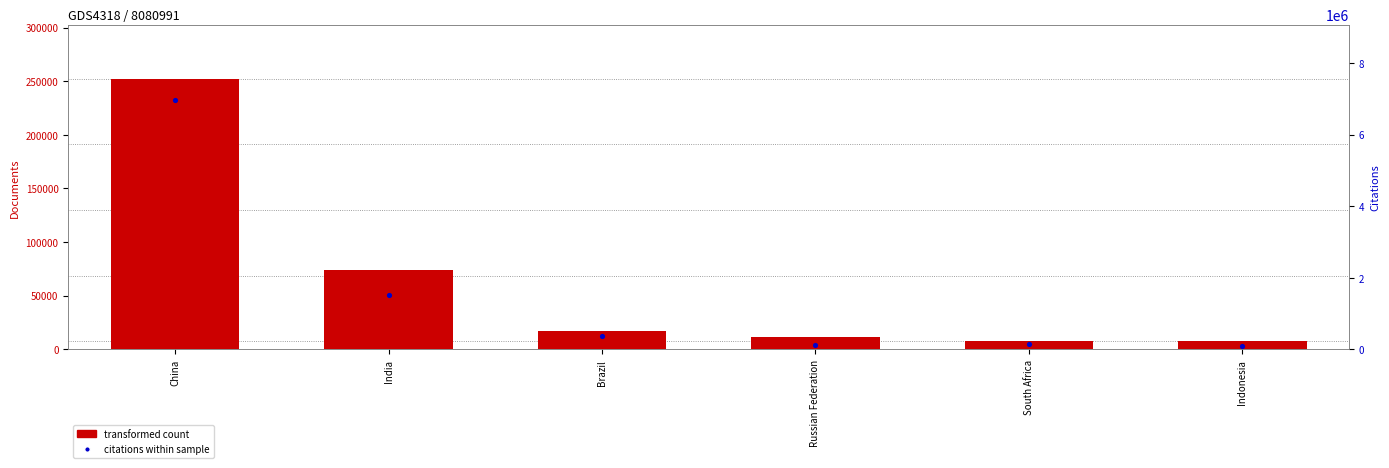

Which series contains the highest Y value?

citations within sample